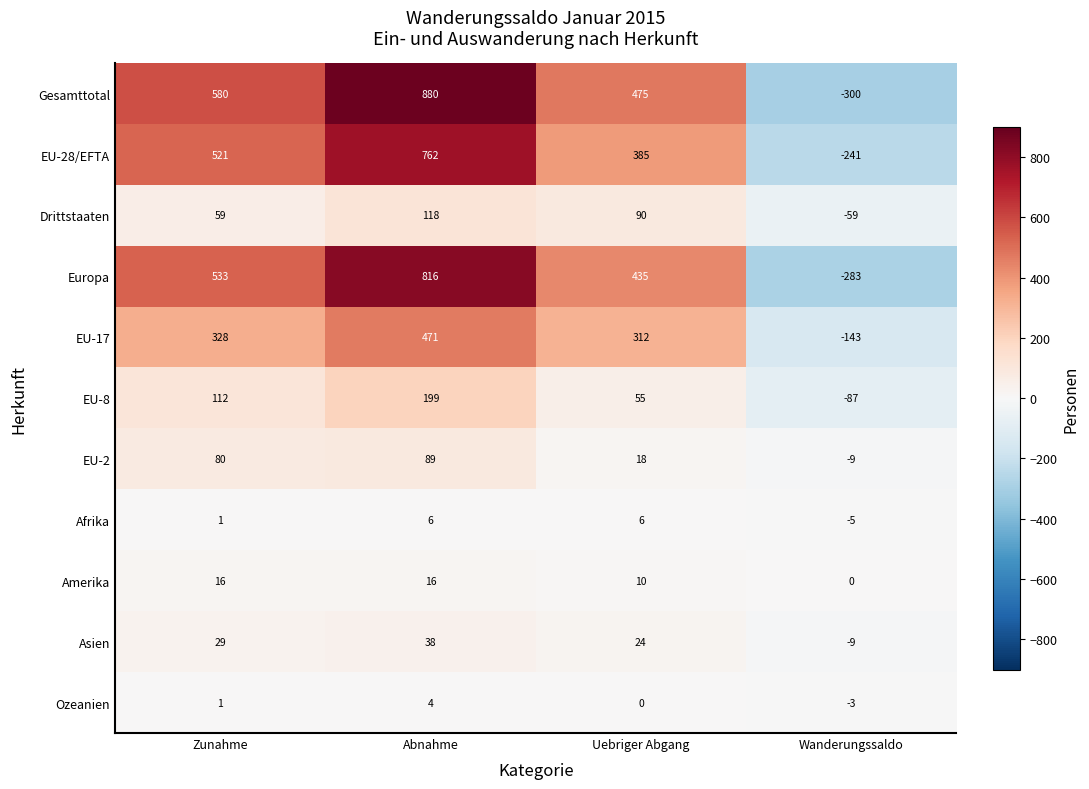

Rank the series by their maximum value, from lowest to highest.

Ozeanien, Afrika, Amerika, Asien, EU-2, Drittstaaten, EU-8, EU-17, EU-28/EFTA, Europa, Gesamttotal